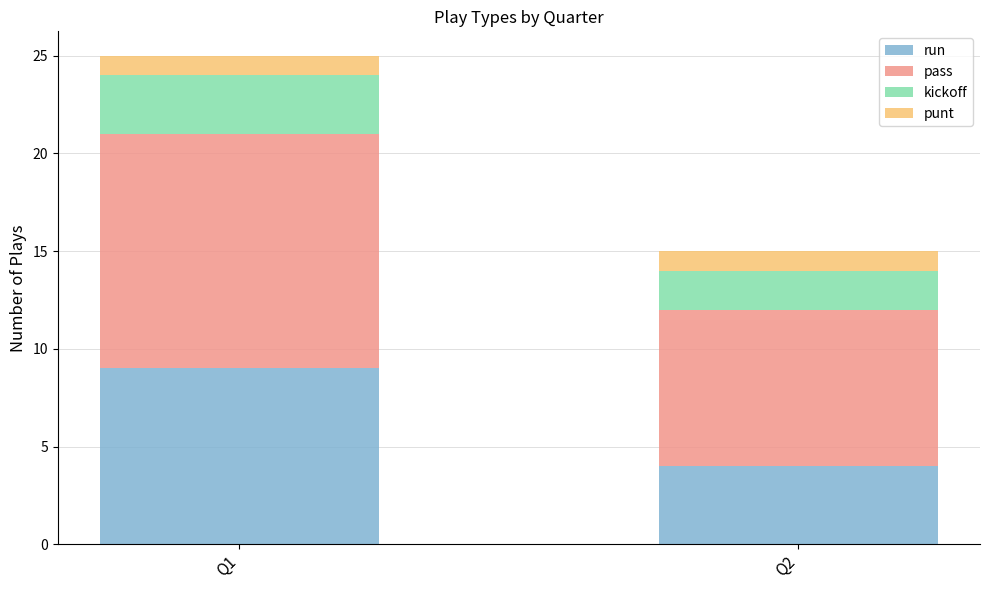

The value of run at Q1 is 9. True or false?

True